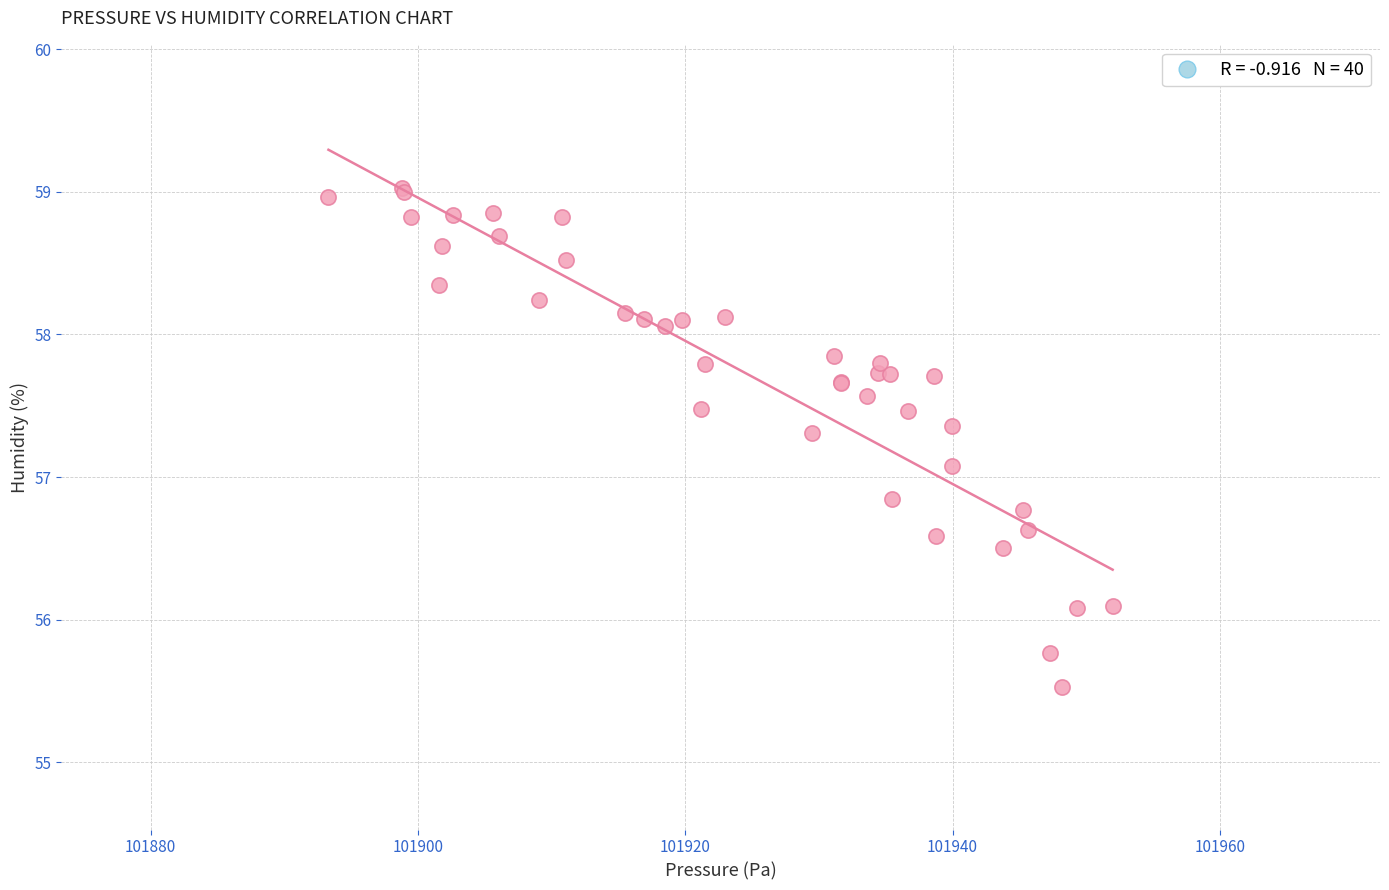

What Y value in the scatter plot is closest to 57?

57.1